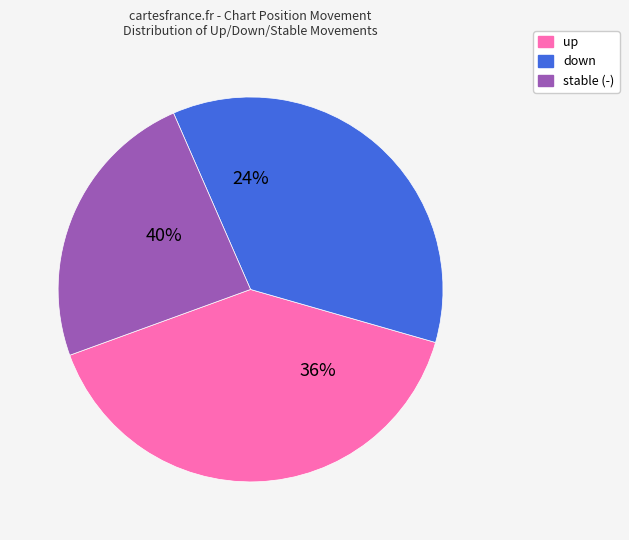

What is the largest slice in the pie chart?

up